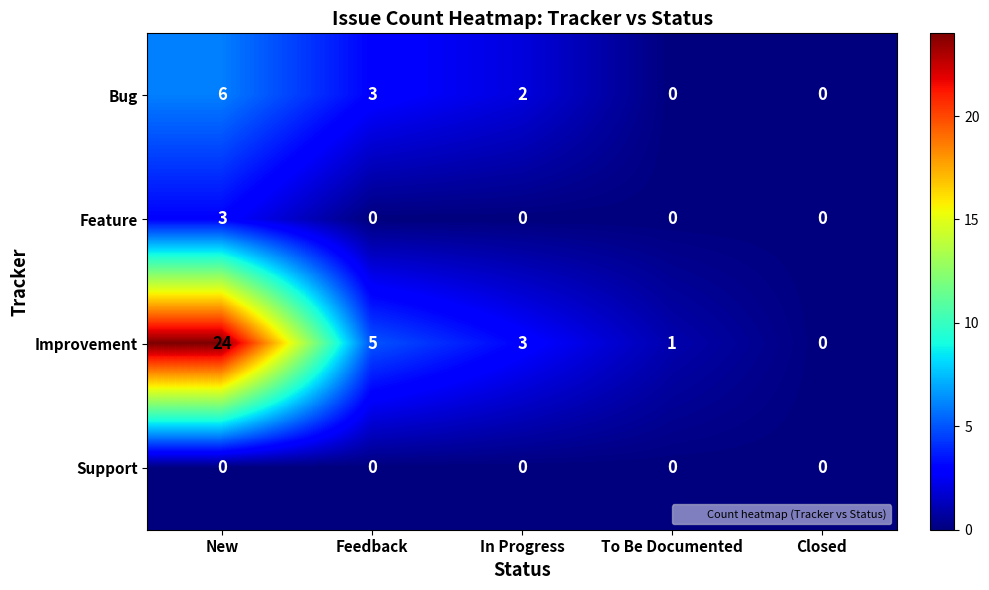

How many positive values does the Bug series have?

3